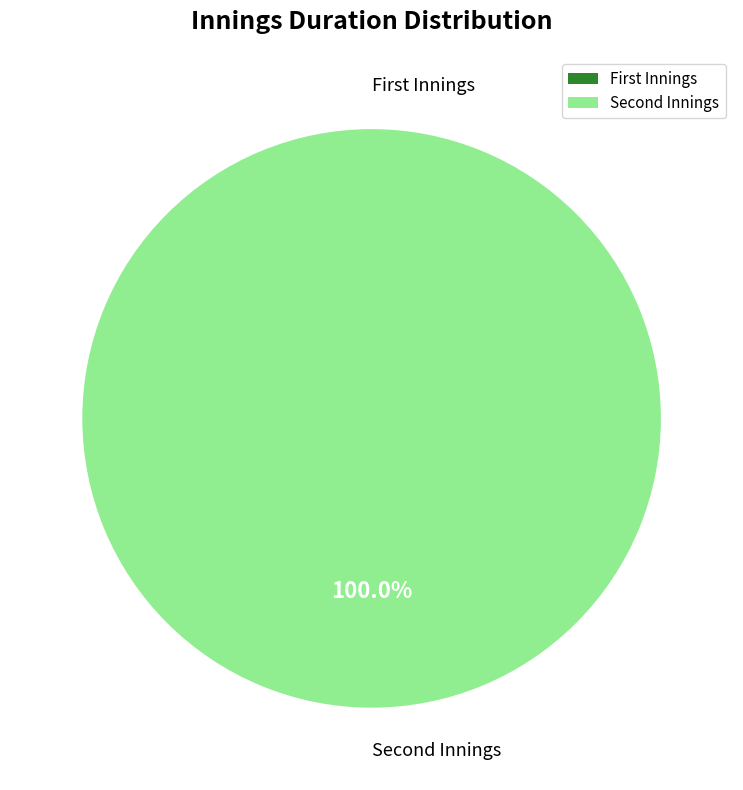

To the nearest percent, what is the average slice percentage?

50%